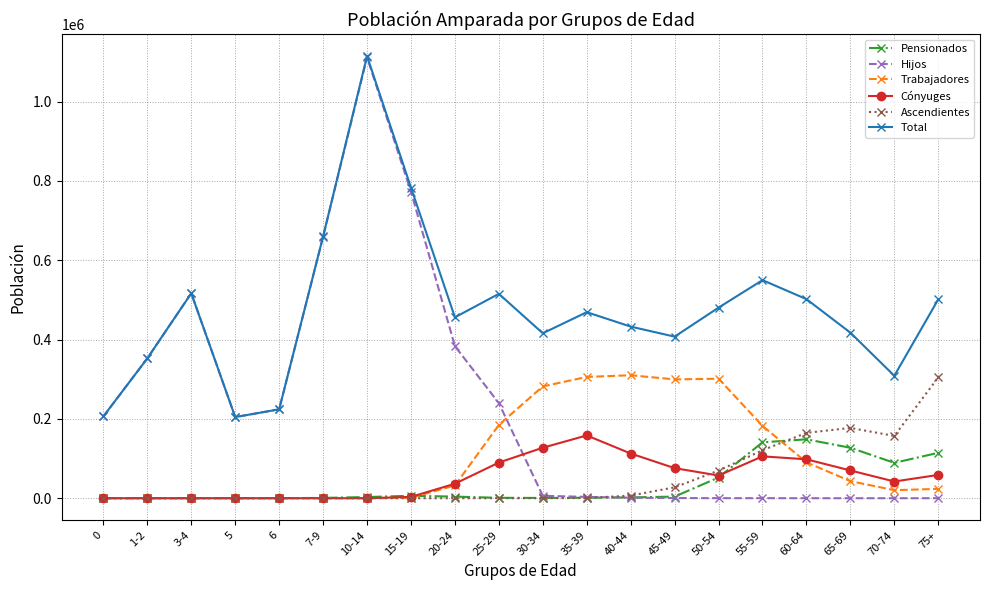

What is the average value of the Pensionados series?

34781